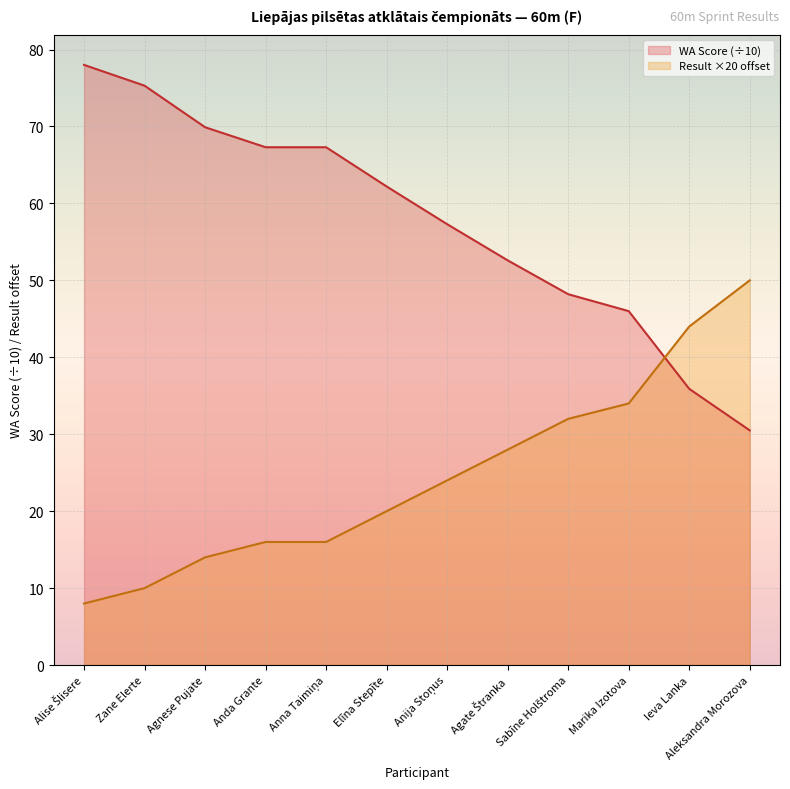

What is the approximate value of WA Score at Agnese Pujate?

69.9